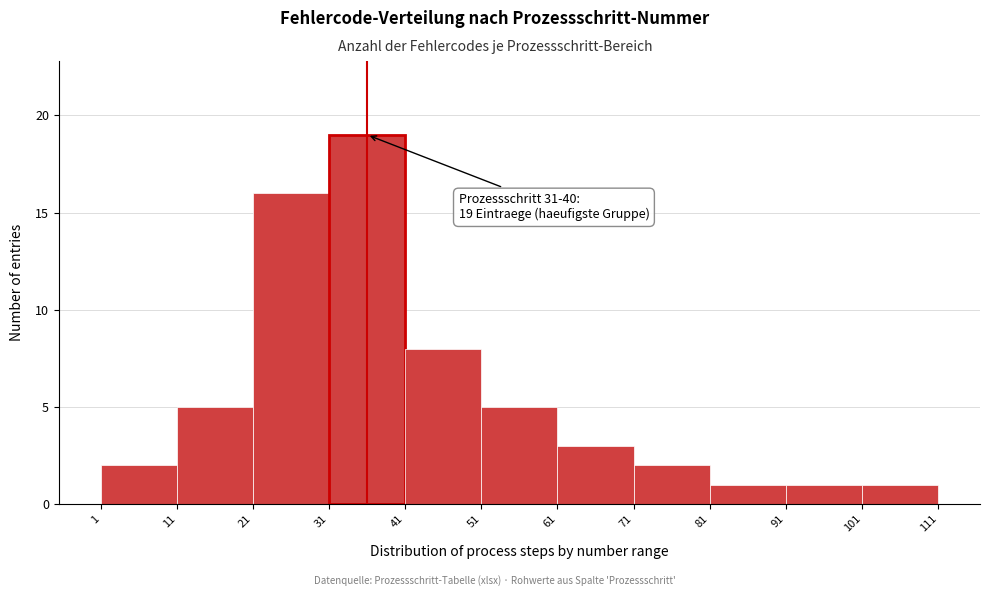

Over which range of the x-axis is the bar tallest?

31 to 41